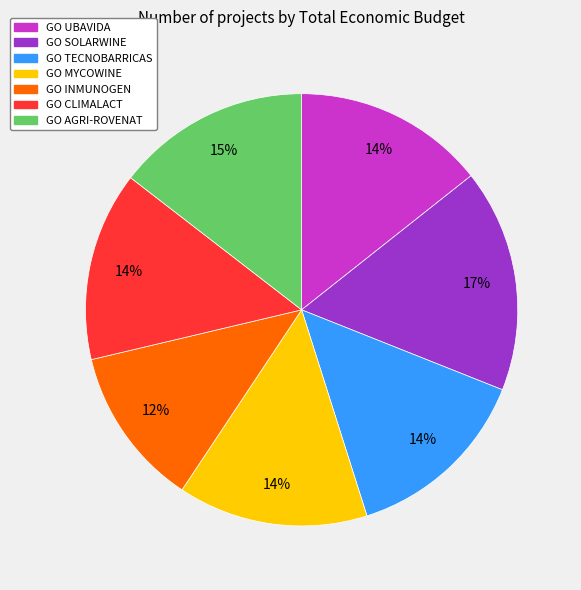

Approximately how many times larger is the value at GO SOLARWINE compared to GO TECNOBARRICAS?

1.2